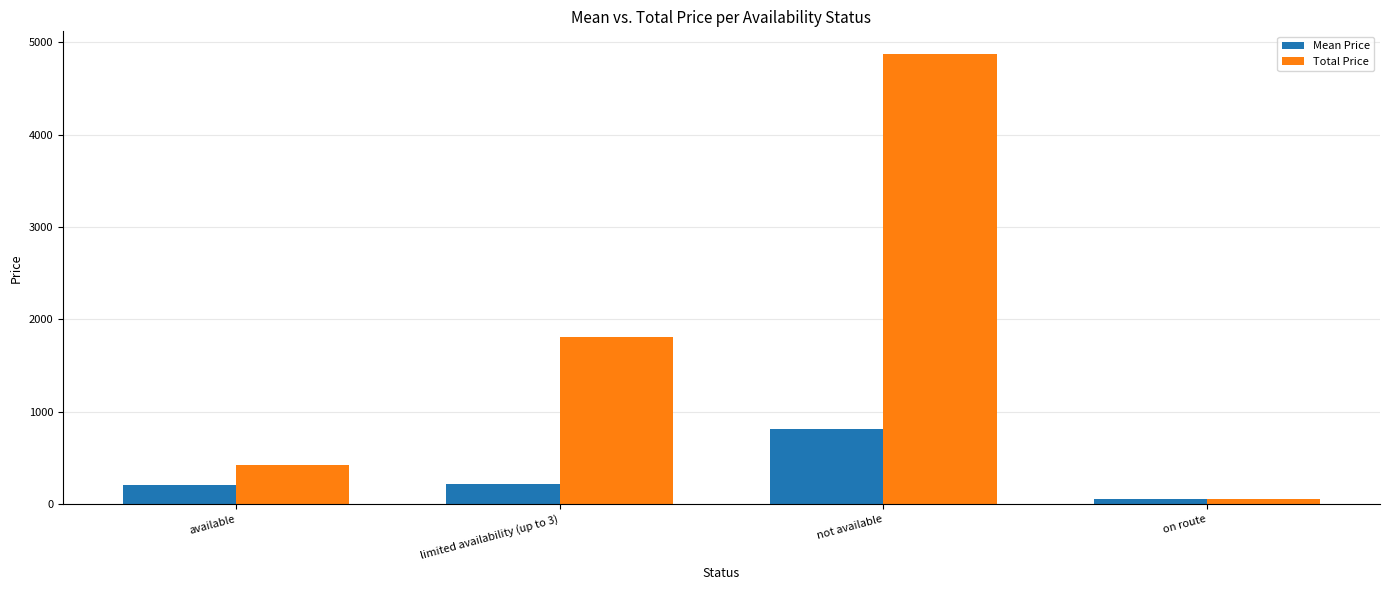

How many values in the Mean Price series are below 225?

2